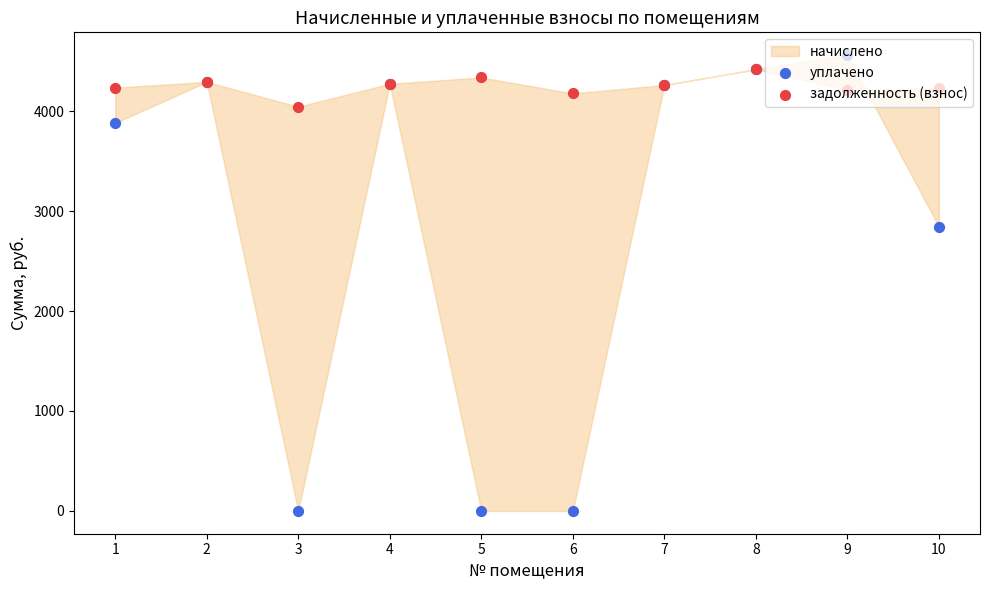

What is the total value across all series at 2?

8586.0